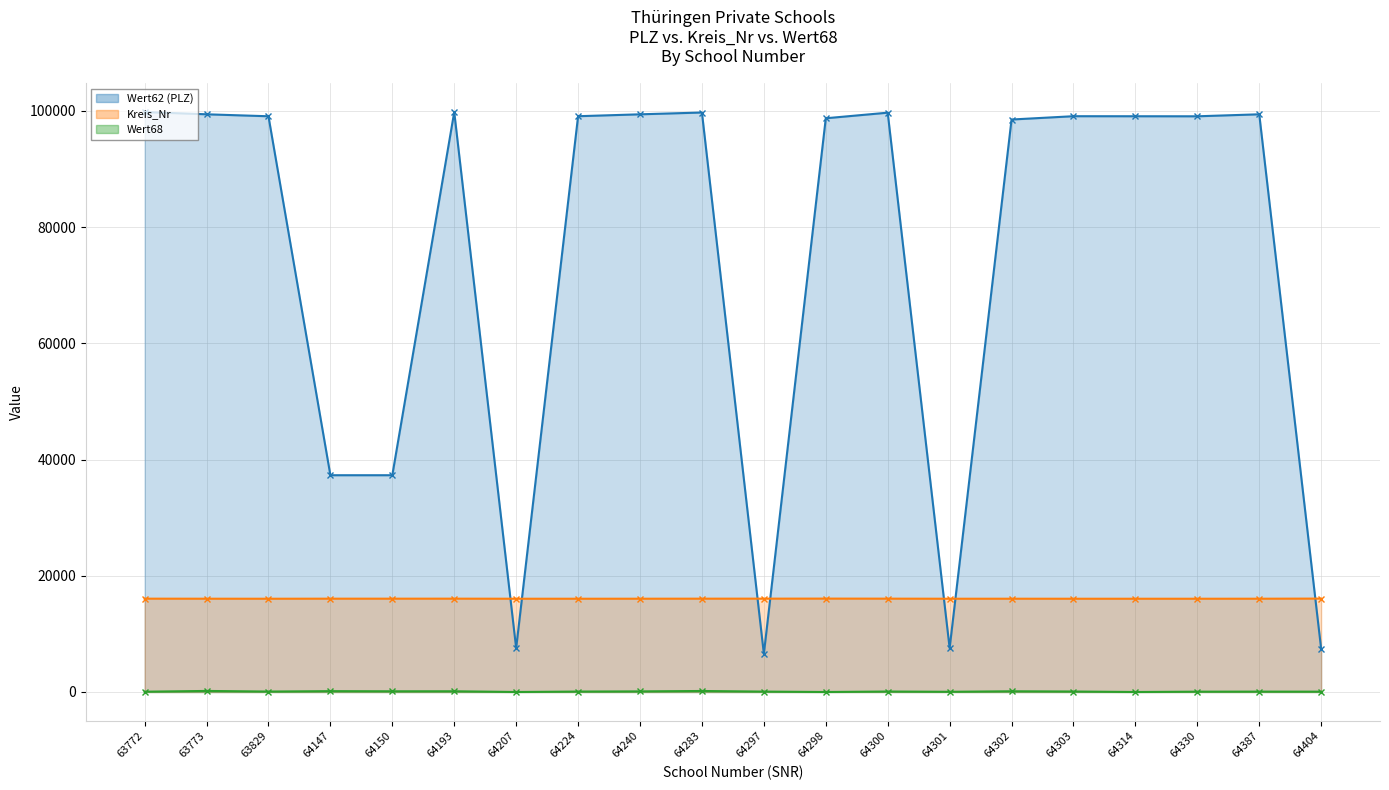

True or false: Wert62 (PLZ) has more than 0 interior local peaks.

True